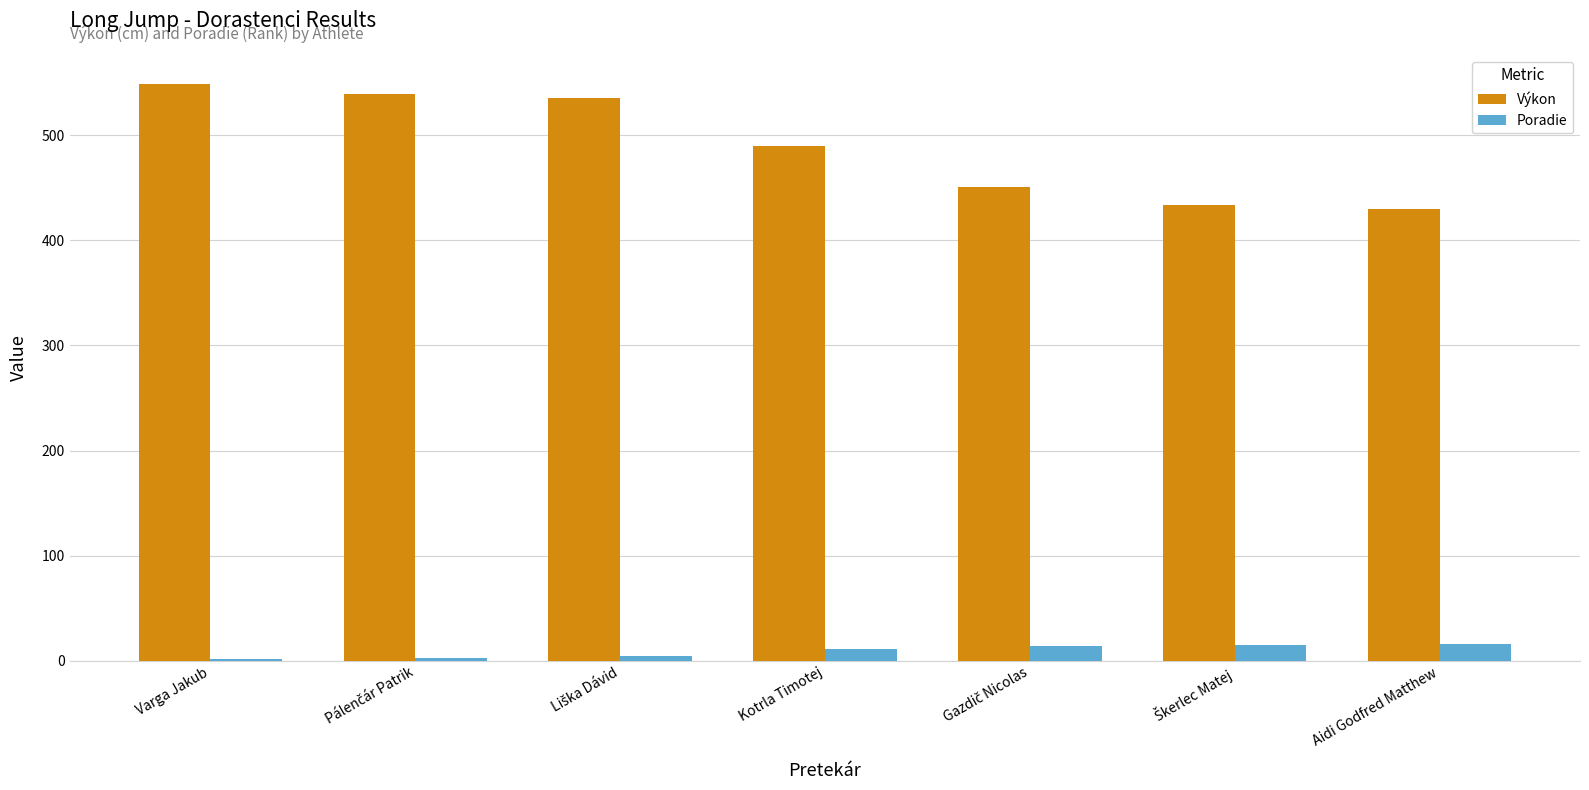

Which series has the largest range (max minus min)?

Výkon